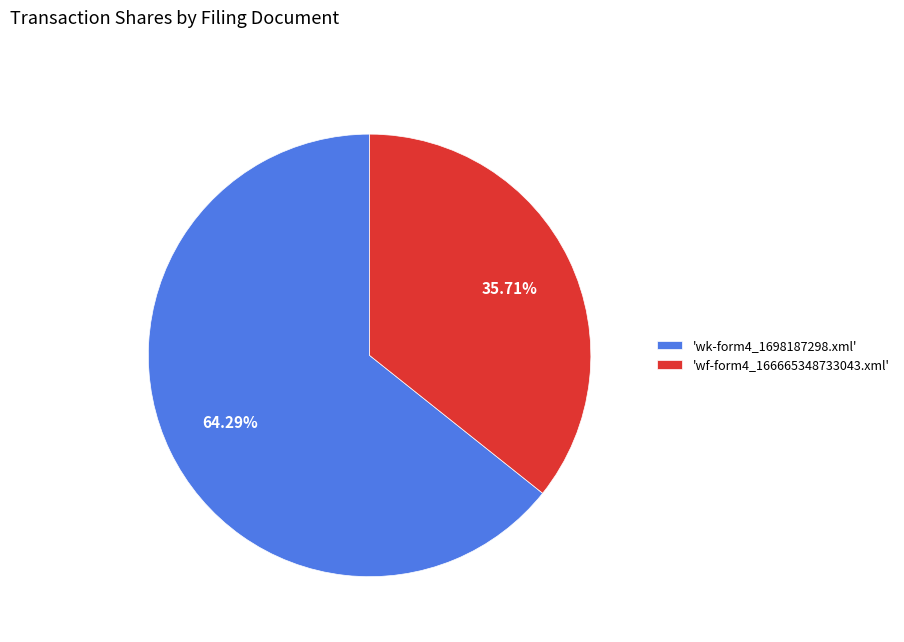

Do 'wf-form4_166665348733043.xml' and 'wk-form4_1698187298.xml' together represent more than half of the pie?

Yes